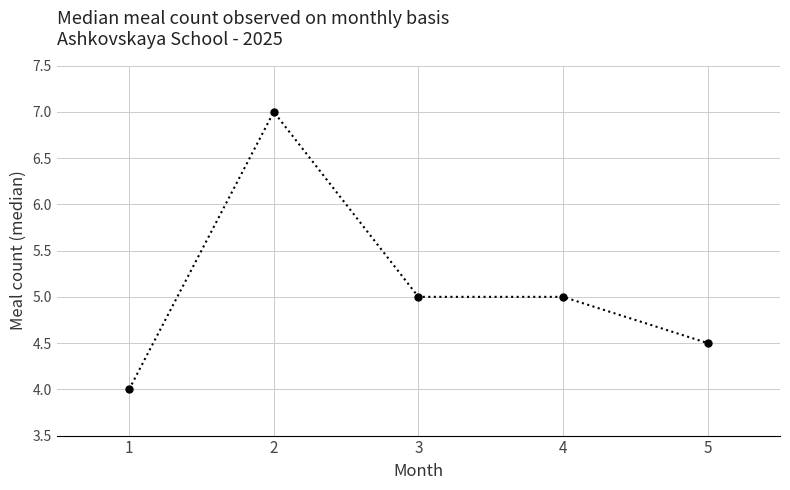

How many values are between 4 and 5?

4